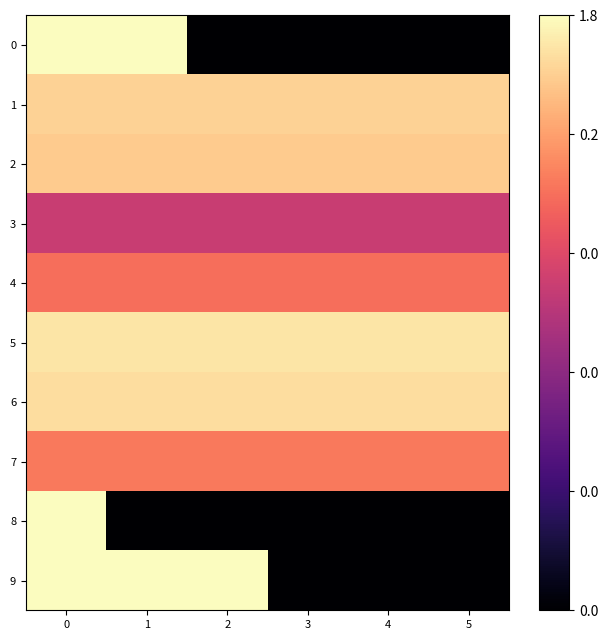

List the series in order of their peak value, lowest first.

3, 4, 7, 2, 1, 6, 5, 0, 8, 9